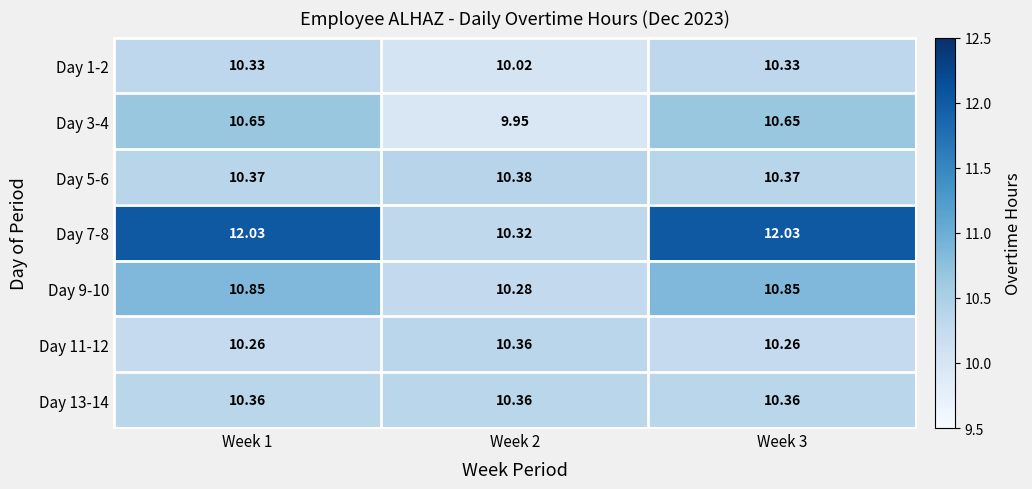

Is the value of Day 3-4 at Week 2 greater than the value of Day 11-12 at Week 1?

No